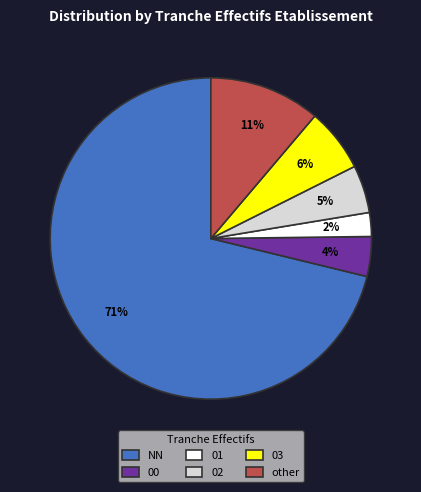

To the nearest percent, what is the combined percentage of 00 and other?

15%